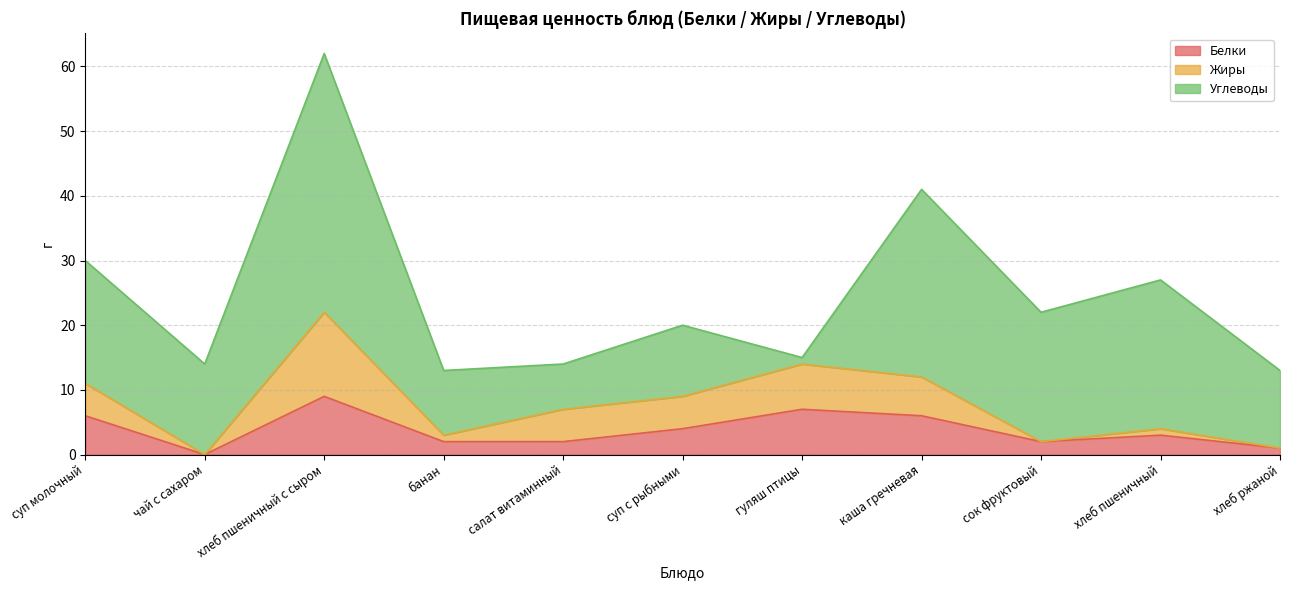

The Белки series shows 6 at суп молочный. True or false?

True